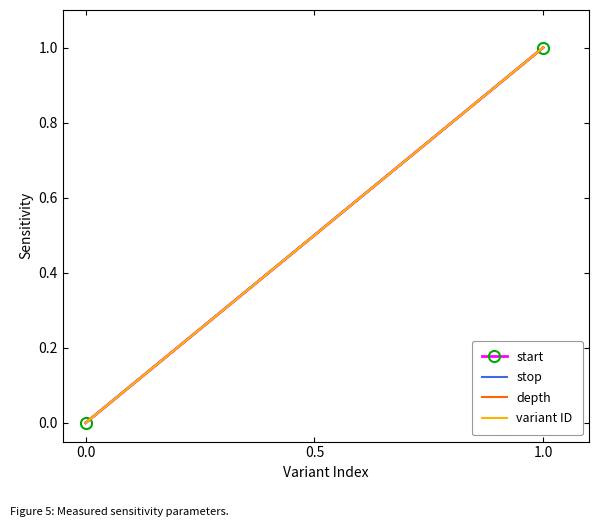

What is the sum of all variant ID values?

1